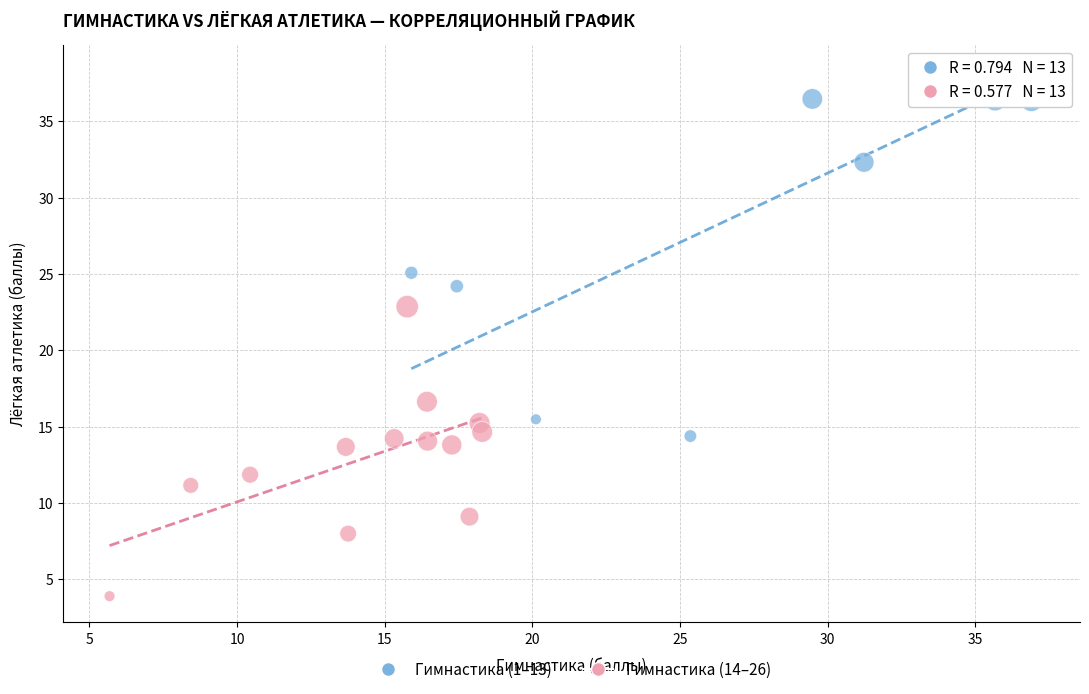

What are all the series names shown in the legend?

Гимнастика (1–13), Гимнастика (14–26)